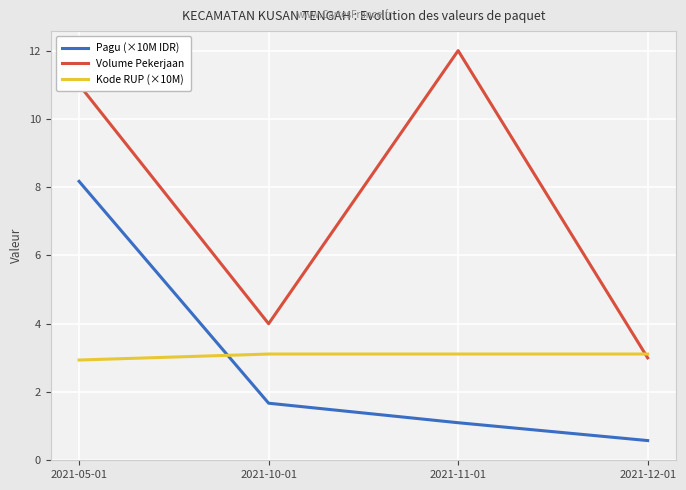

Which label corresponds to the largest value in the chart?

2021-11-01